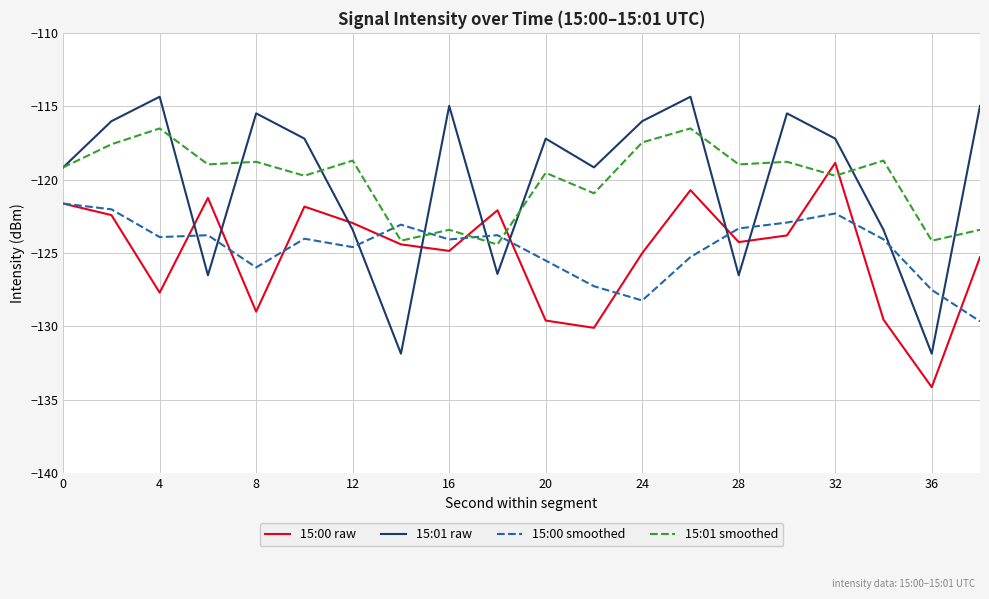

True or false: 15:00 raw and 15:01 smoothed cross at least once.

True